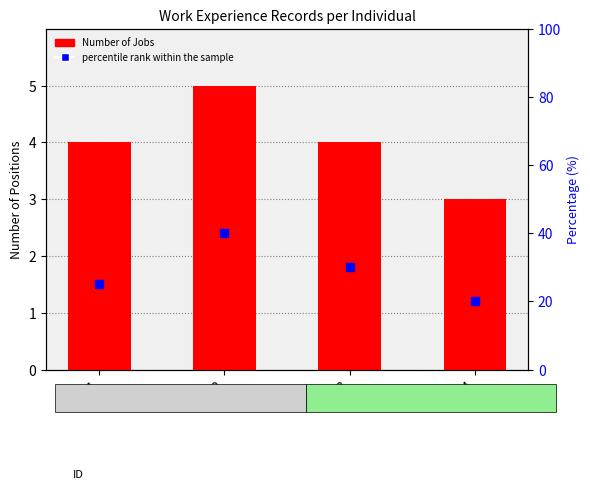

Reading left to right, extract all data points from this chart.

Number of Jobs: 4	5	4	3
percentile rank within the sample: 25	40	30	20